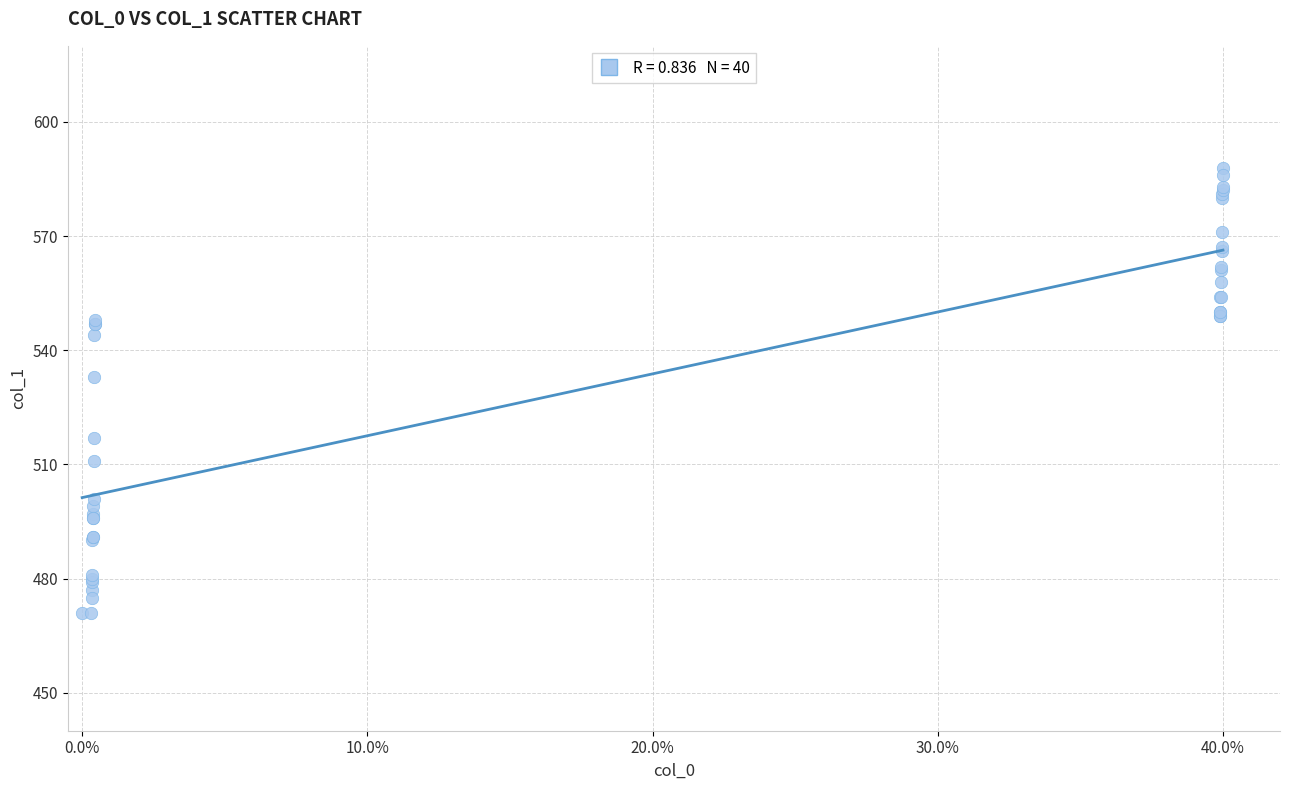

What Y value in the scatter plot is closest to 529?

533